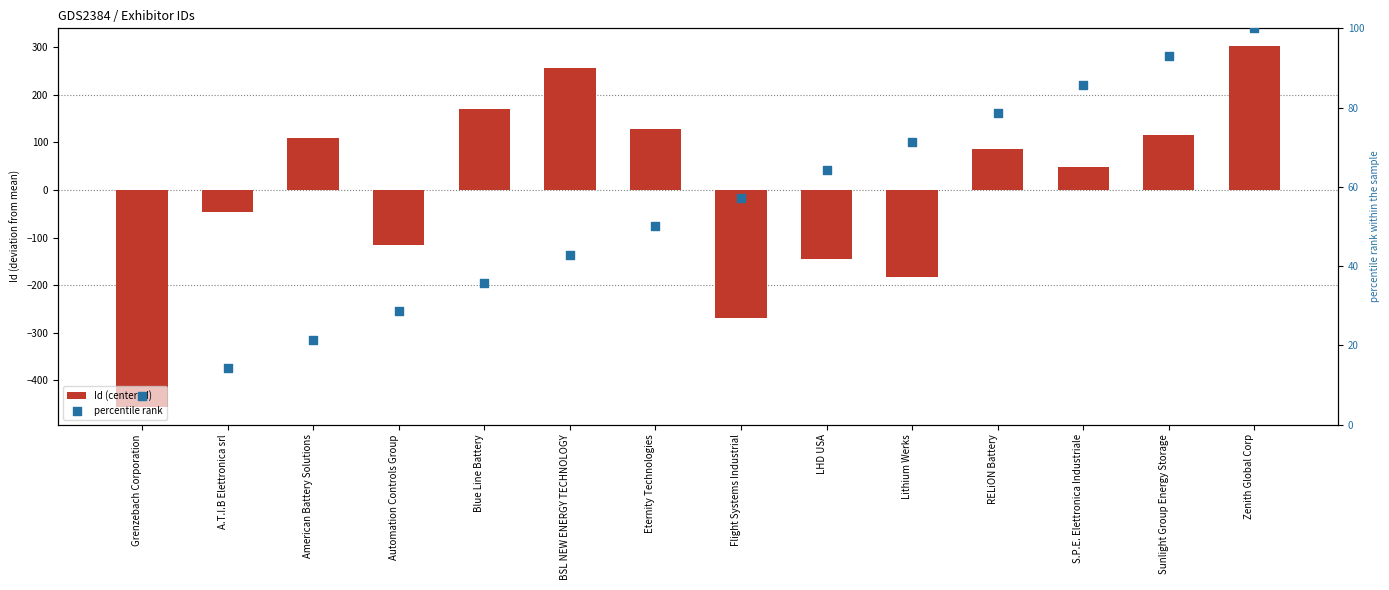

Which series has the widest spread of Y values?

Id (centered)